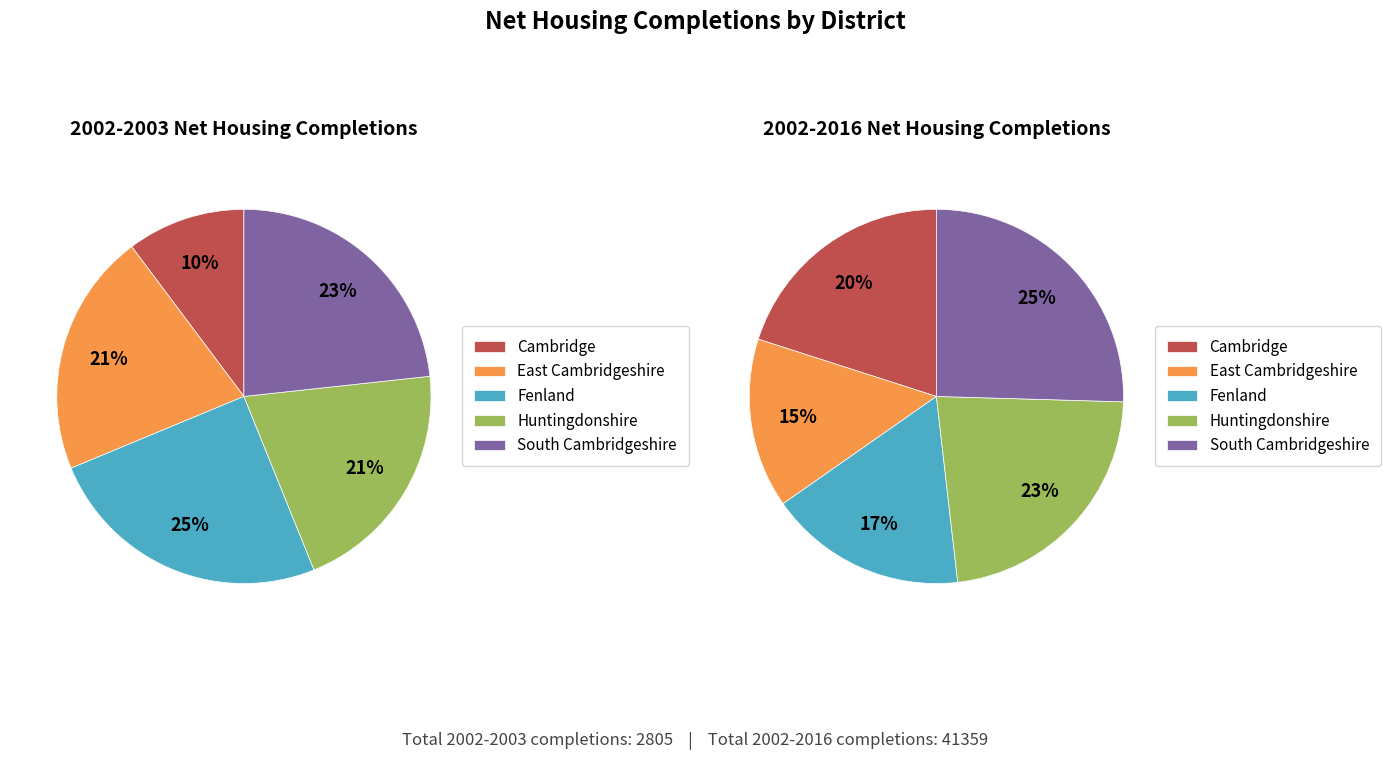

To the nearest percent, what is the difference between the largest and smallest slice percentages?

11%